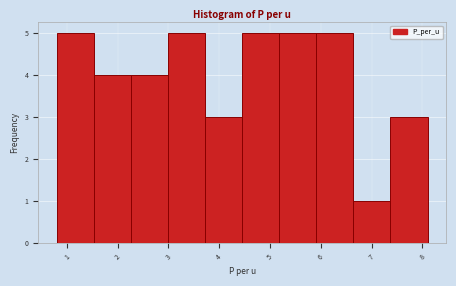

How tall is the bar that spans 7.37 to 8.10 on the x-axis? Neither the bar edges nor the heights are printed on the chart, so give them approximately, as read against the axes.

3